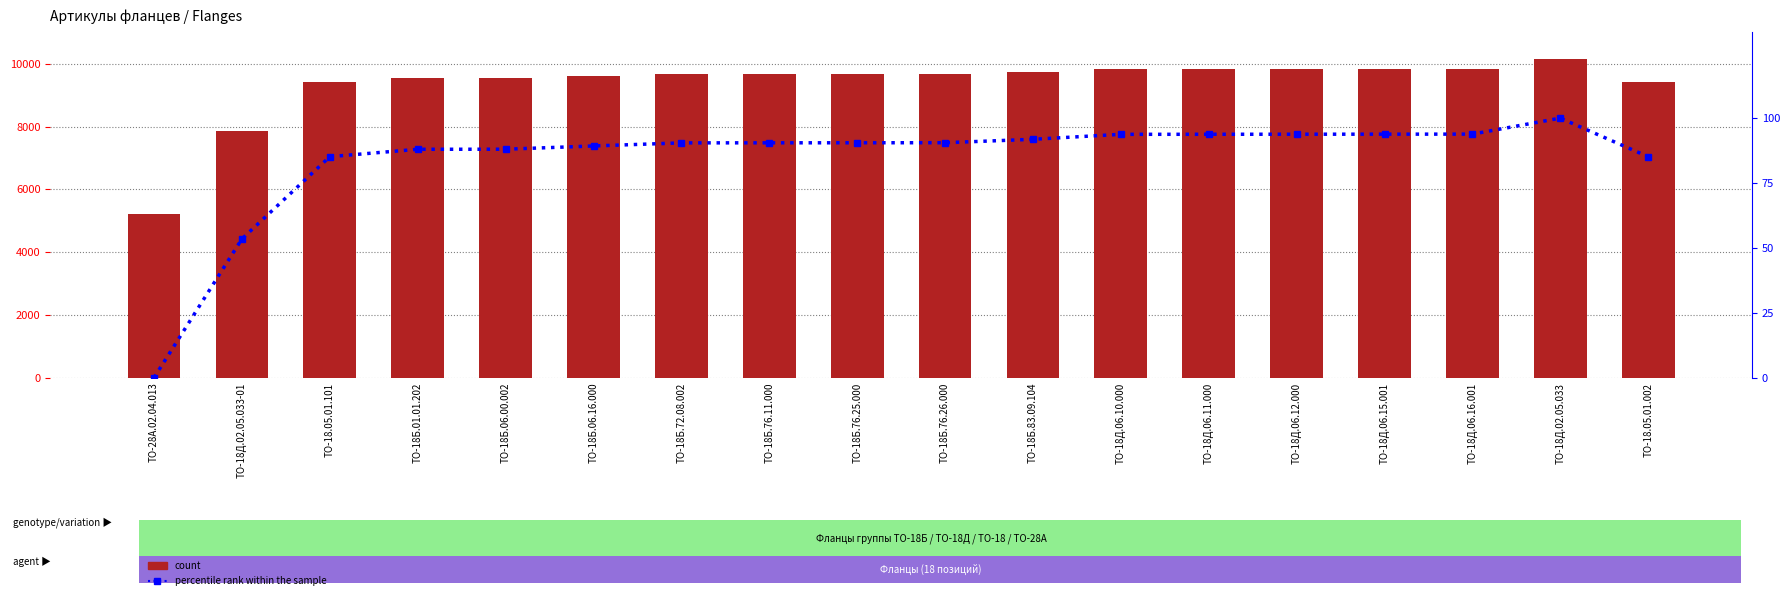

Is the value of percentile rank within the sample at ТО-18.05.01.002 greater than the value of count at ТО-18Б.01.01.202?

No